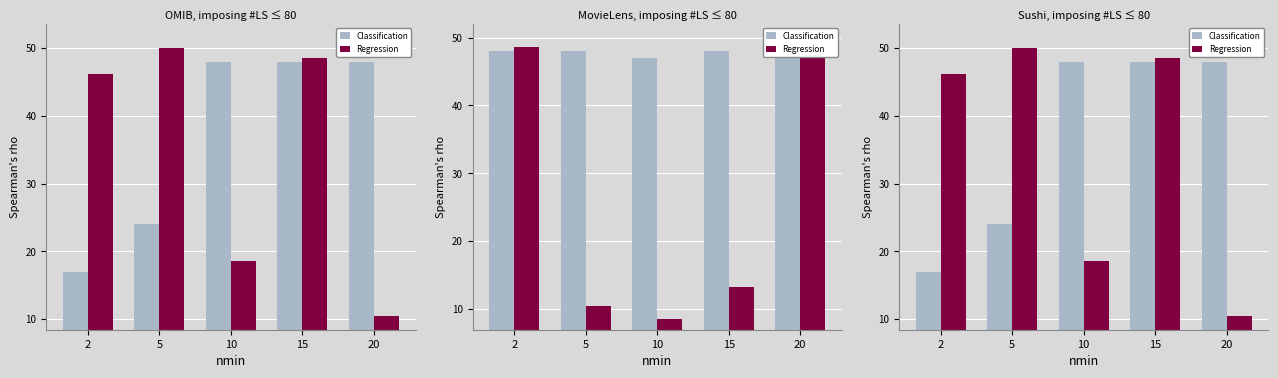

True or false: Regression has a value of 30.2 at 10.

False